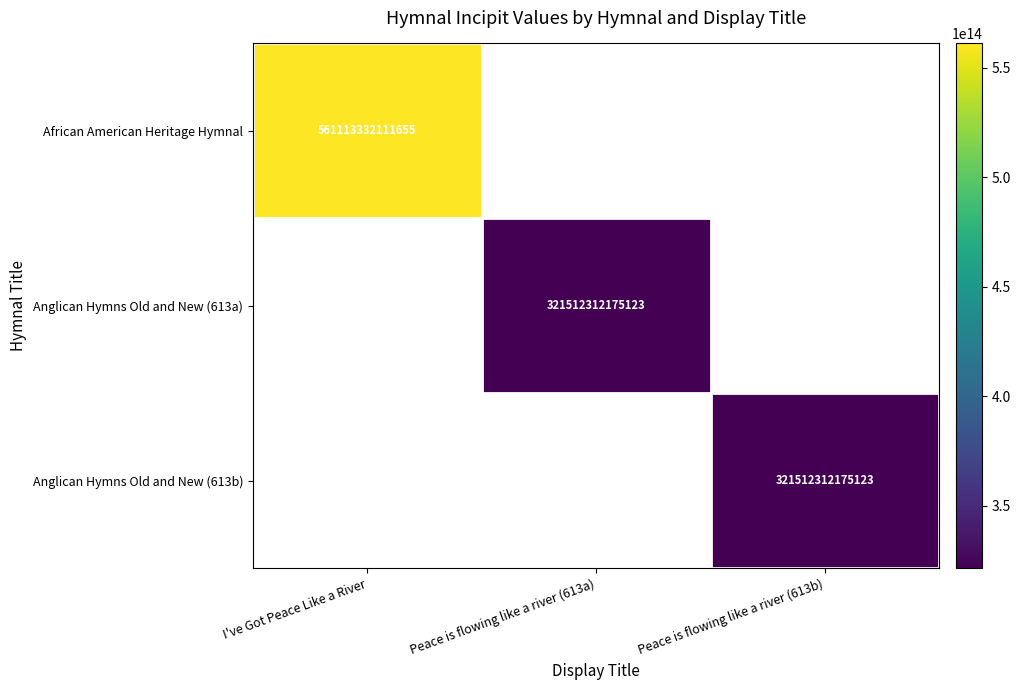

The African American Heritage Hymnal series shows 561113332111655 at I've Got Peace Like a River. True or false?

True